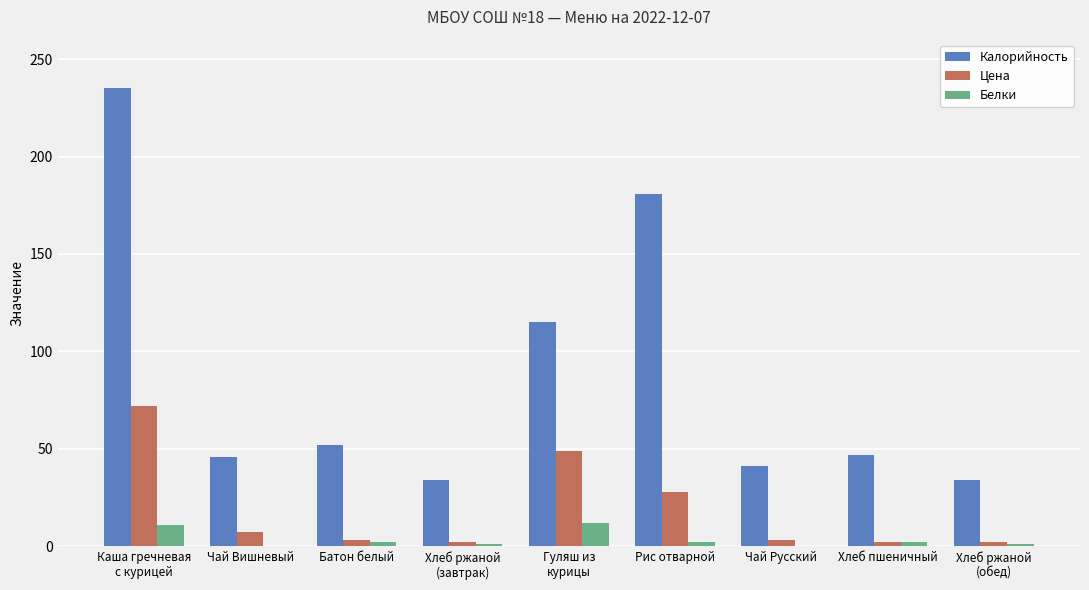

What is the maximum value shown in the chart?

235